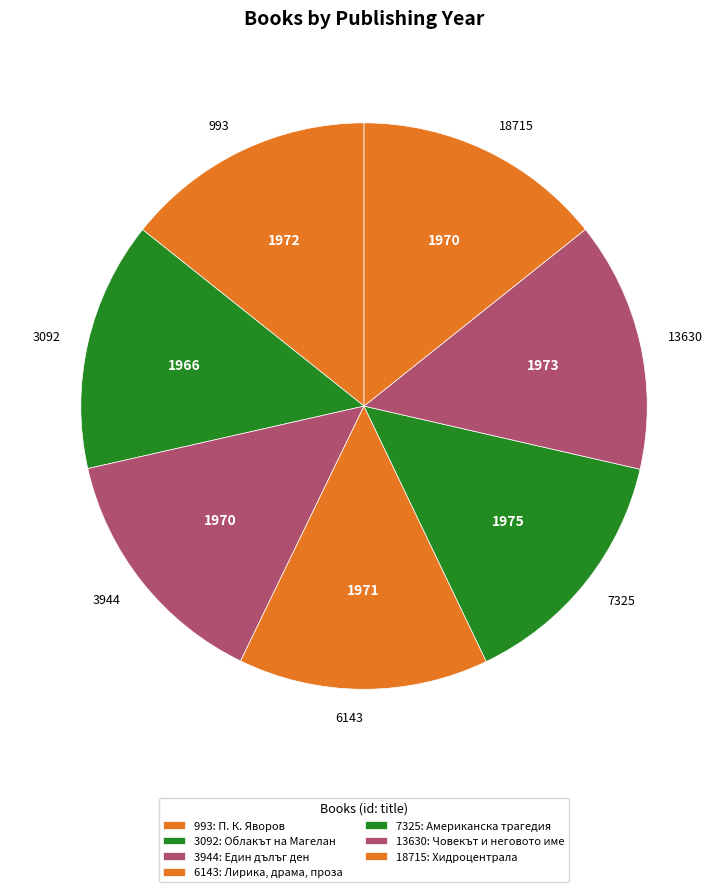

How many slices are in this pie chart?

7